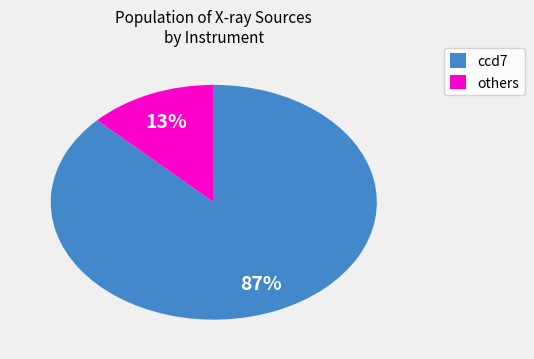

To the nearest percent, what percentage of the pie is others?

13%